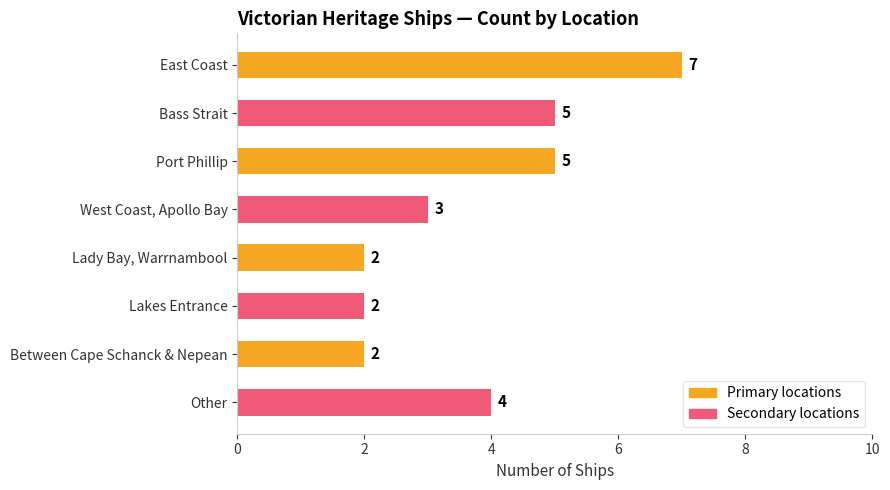

Reading top to bottom, transcribe all the data shown in this chart.

East Coast=7	Bass Strait=5	Port Phillip=5	West Coast, Apollo Bay=3	Lady Bay, Warrnambool=2	Lakes Entrance=2	Between Cape Schanck & Nepean=2	Other=4